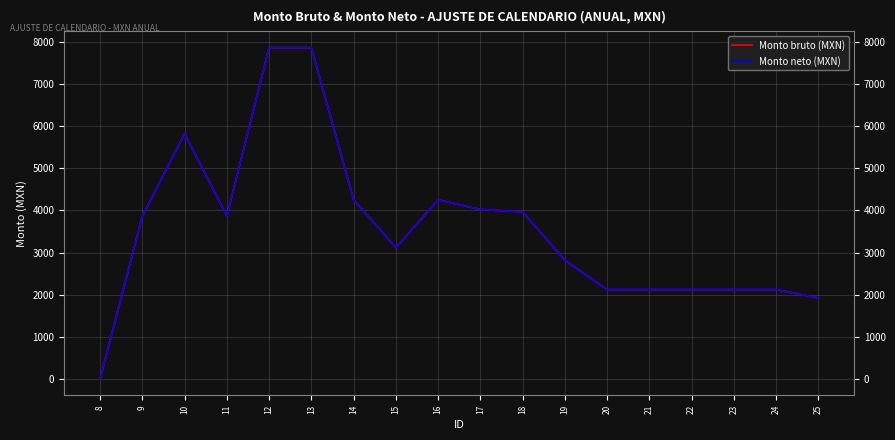

Reading right to left, extract all data points from this chart.

Monto bruto (MXN): 1920.2	2117.0	2117.0	2117.0	2117.0	2117.0	2818.0	3967.1	4021.6	4252.8	3114.3	4252.8	7866.7	7866.7	3866.2	5823.6	3866.2	0.0
Monto neto (MXN): 1920.2	2117.0	2117.0	2117.0	2117.0	2117.0	2818.0	3967.1	4021.6	4252.8	3114.3	4252.8	7866.7	7866.7	3866.2	5823.6	3866.2	0.0